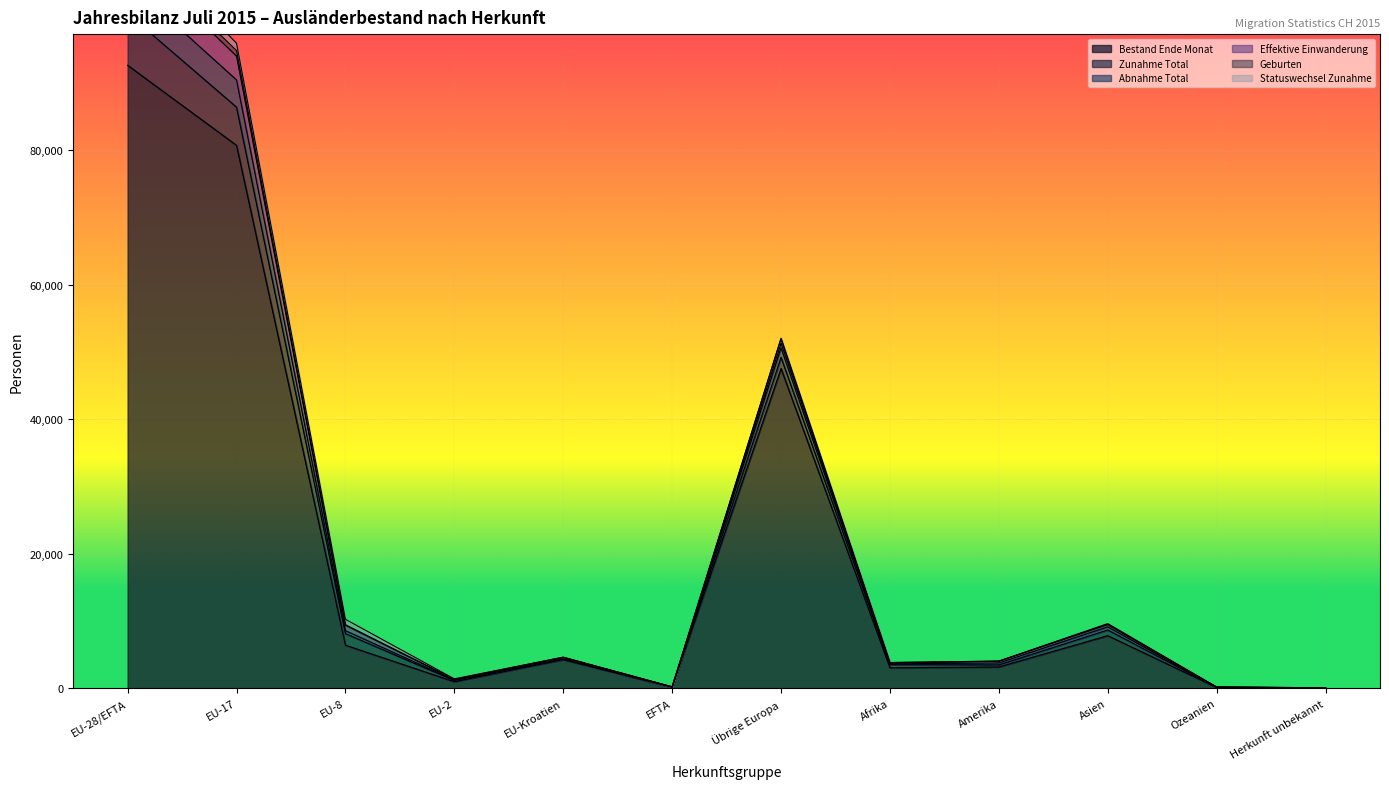

At which label is Bestand Ende Monat closest to 46345?

Übrige Europa